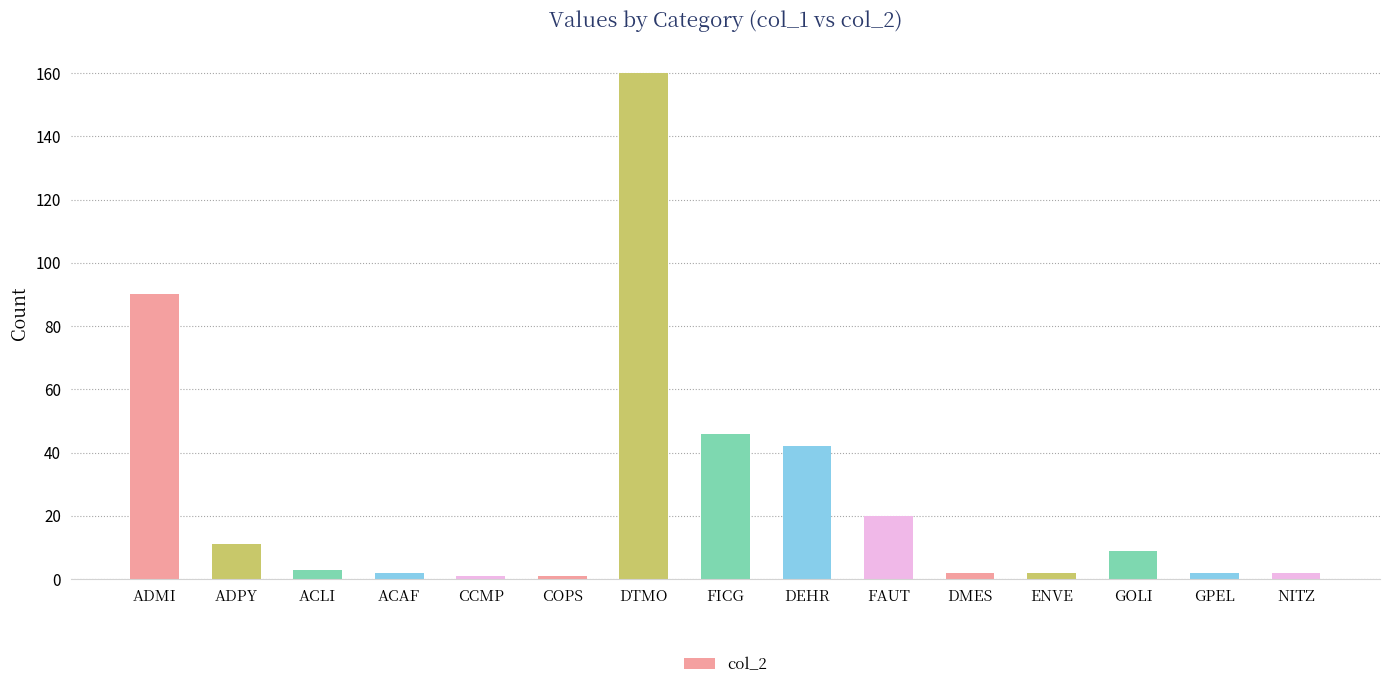

Reading left to right, list all the values displayed in this chart.

90	11	3	2	1	1	160	46	42	20	2	2	9	2	2